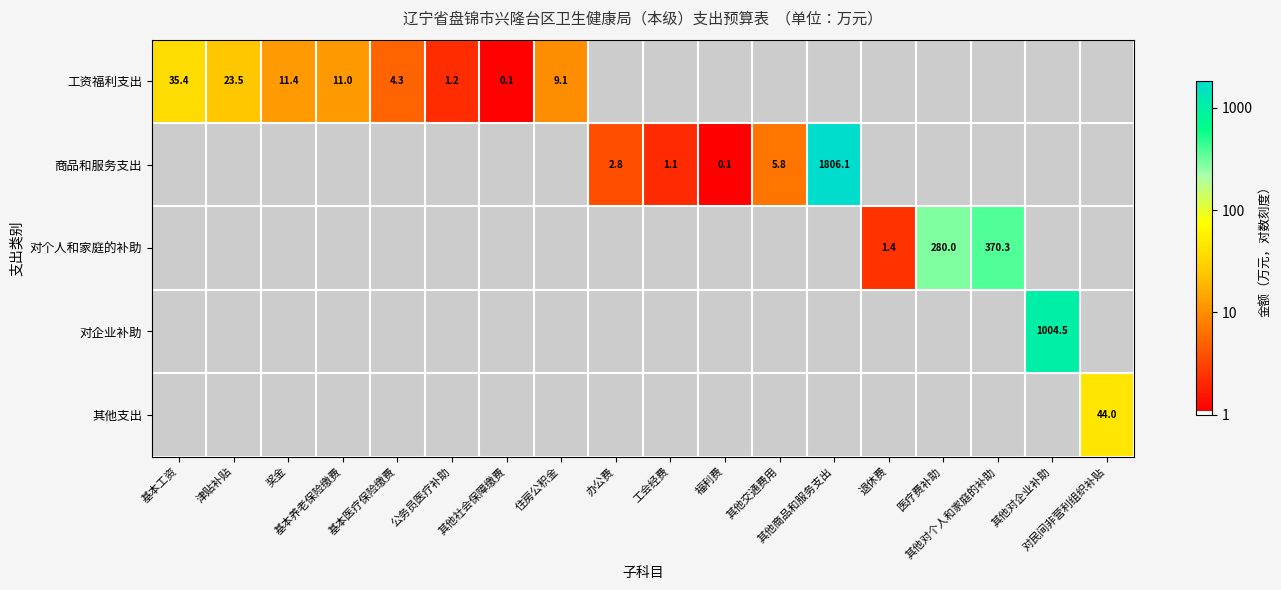

What is the greatest value displayed?

3.3